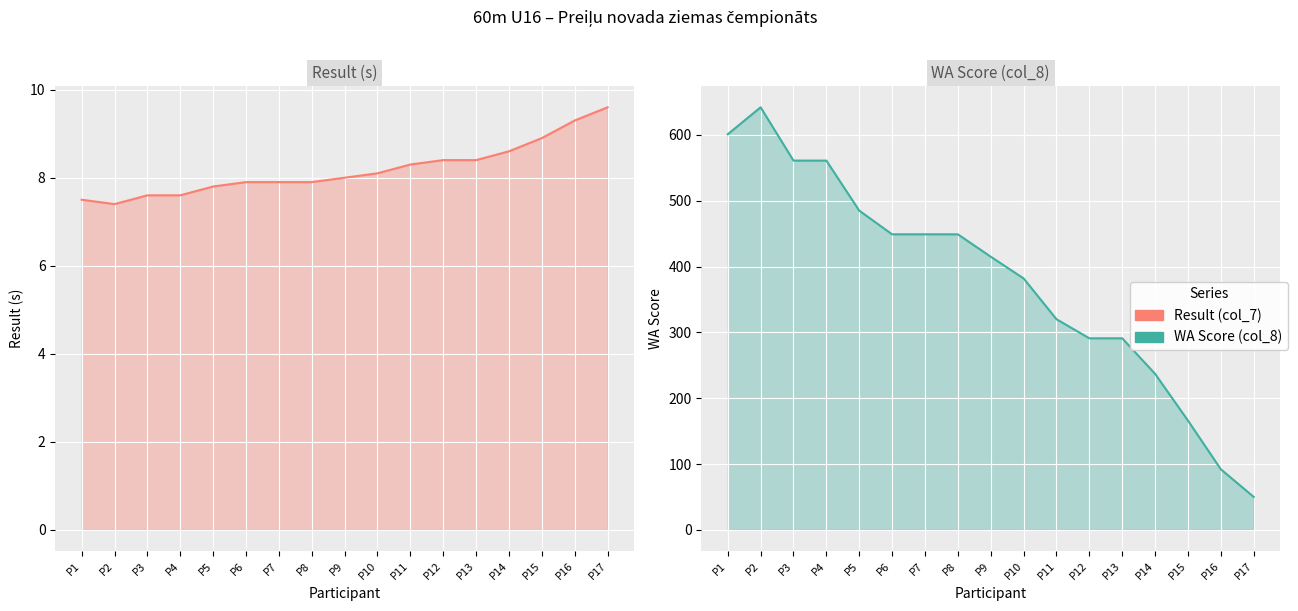

At which category is the sum across all series the highest?

P2